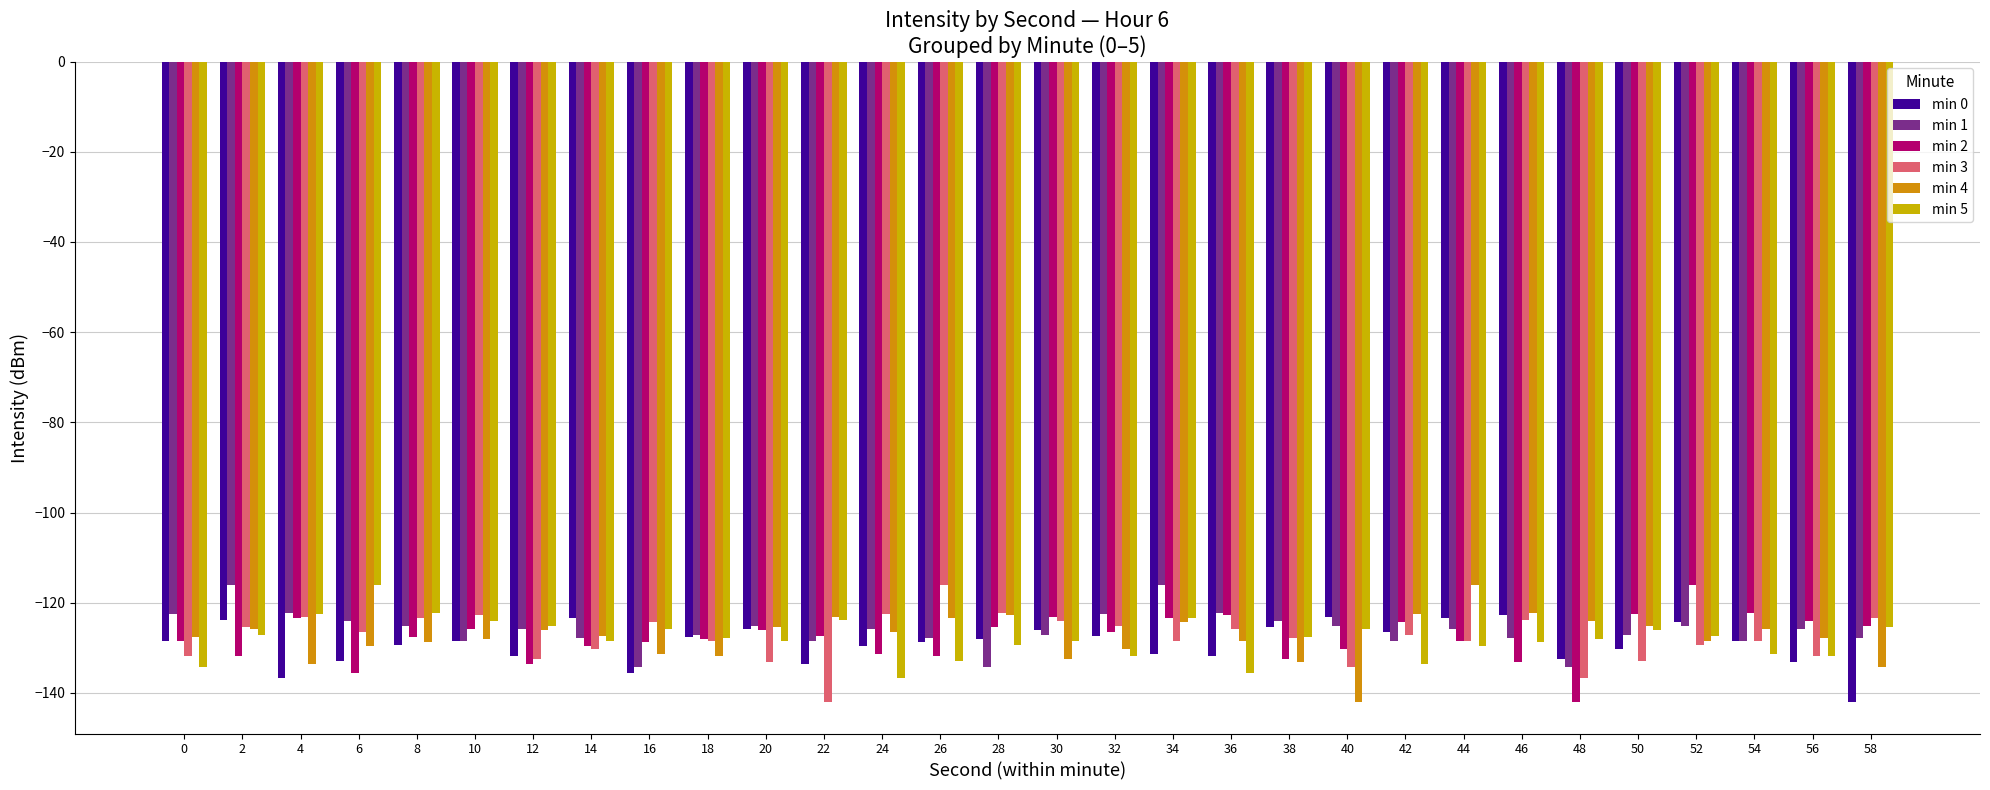

How many data points does each series have?

30